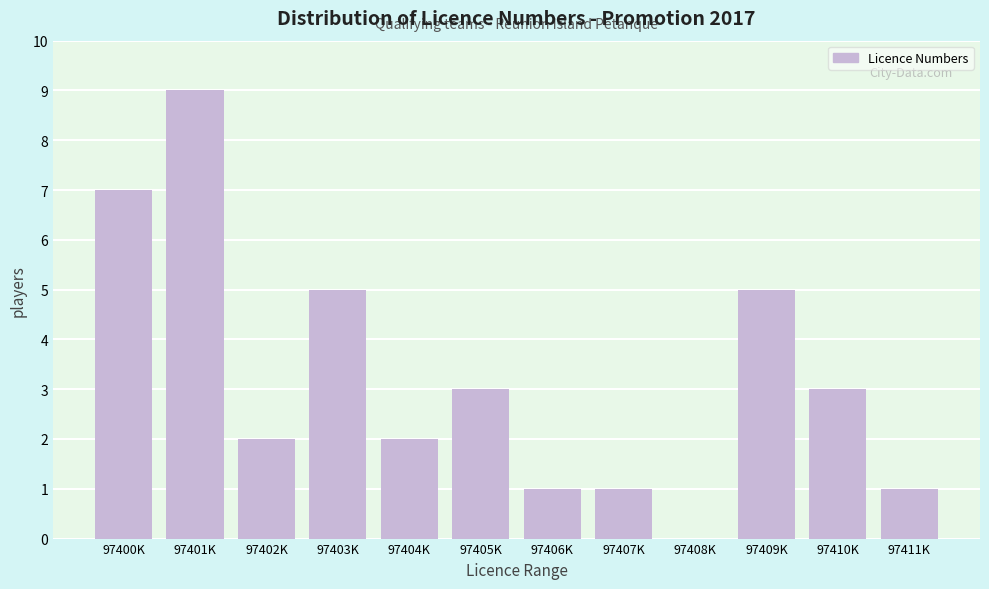

Reading left to right, what are all the values shown in this chart?

97400K=7	97401K=9	97402K=2	97403K=5	97404K=2	97405K=3	97406K=1	97407K=1	97408K=0	97409K=5	97410K=3	97411K=1